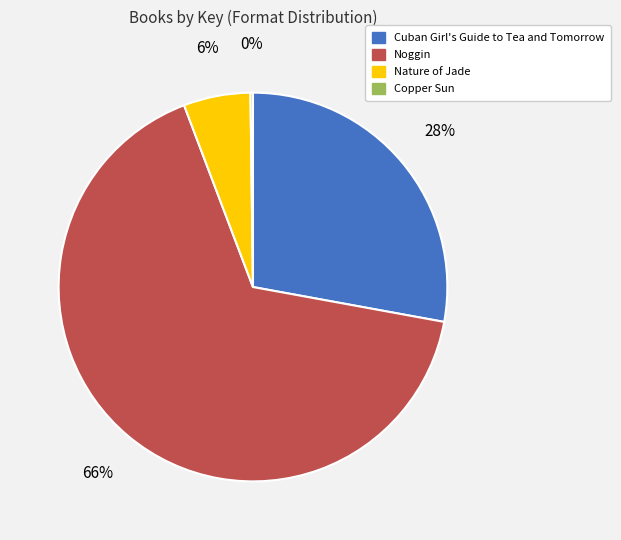

To the nearest percent, what is the difference between the largest and smallest slice percentages?

66%